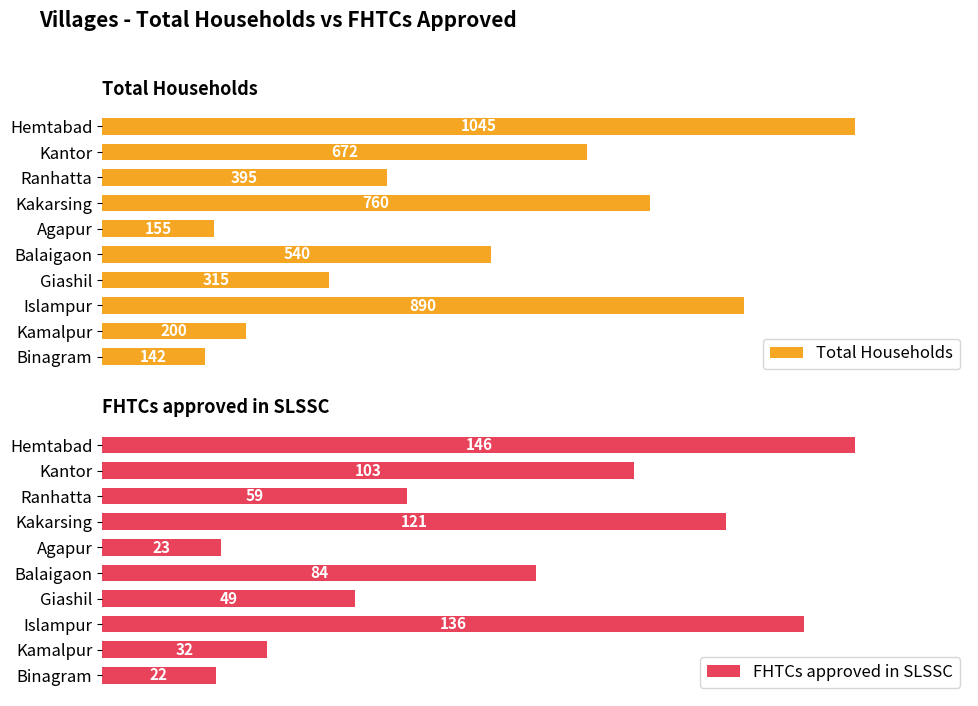

At which label does FHTCs approved in SLSSC reach its peak?

Hemtabad